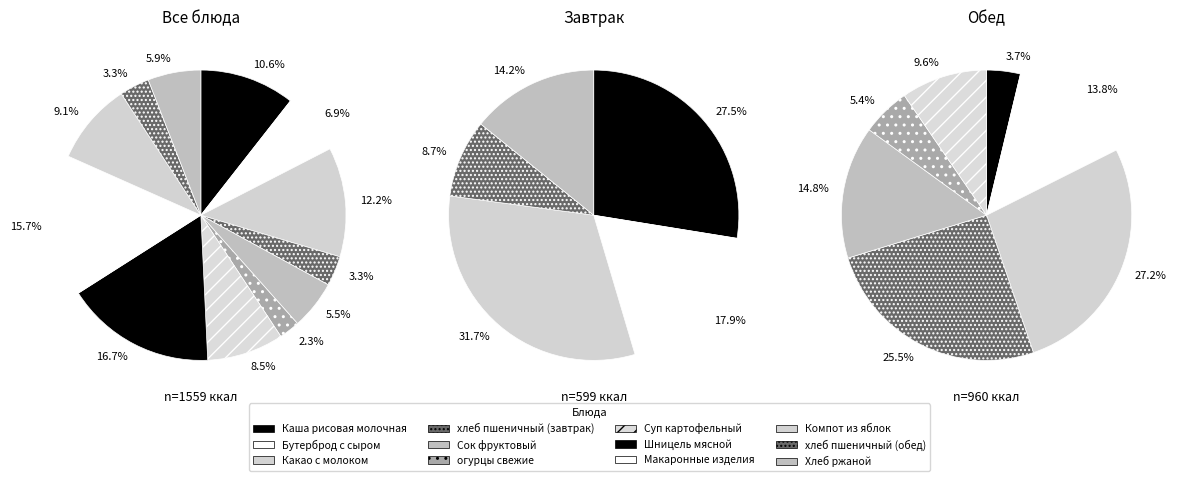

Which category has the biggest portion of the pie?

Шницель мясной